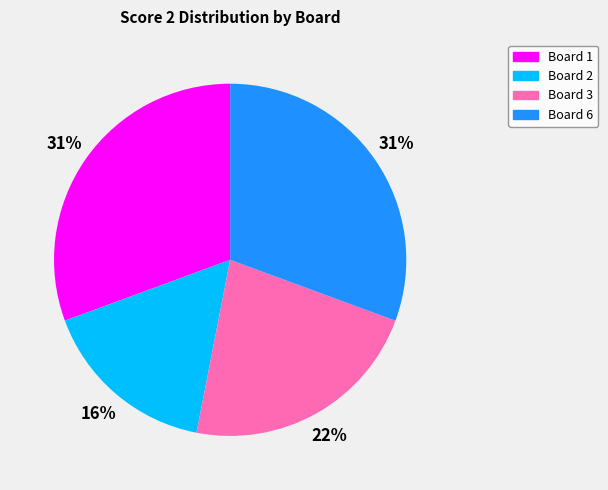

Does any single category account for the majority?

No